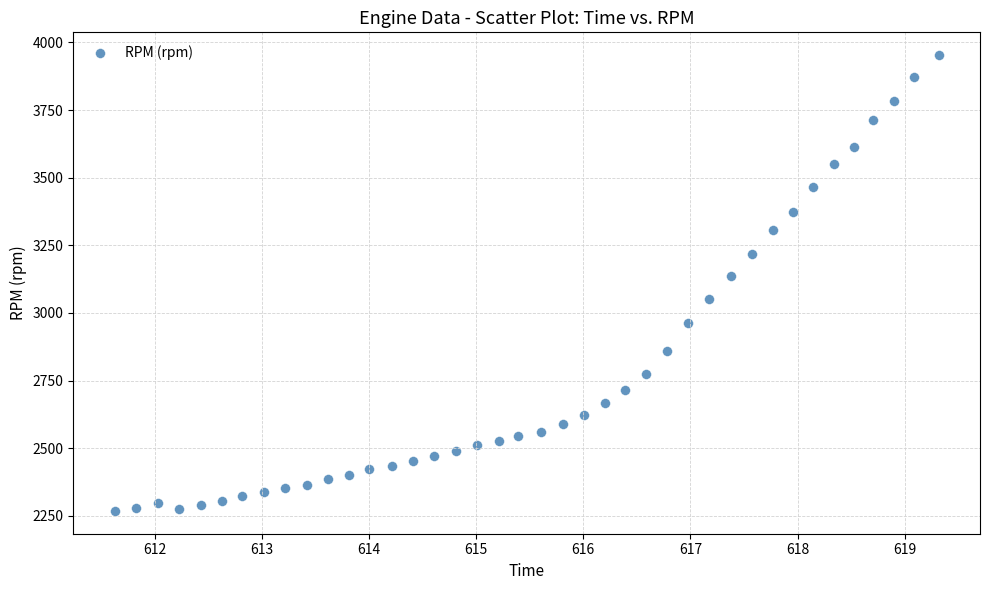

What Y value in the scatter plot is closest to 3110?

3138